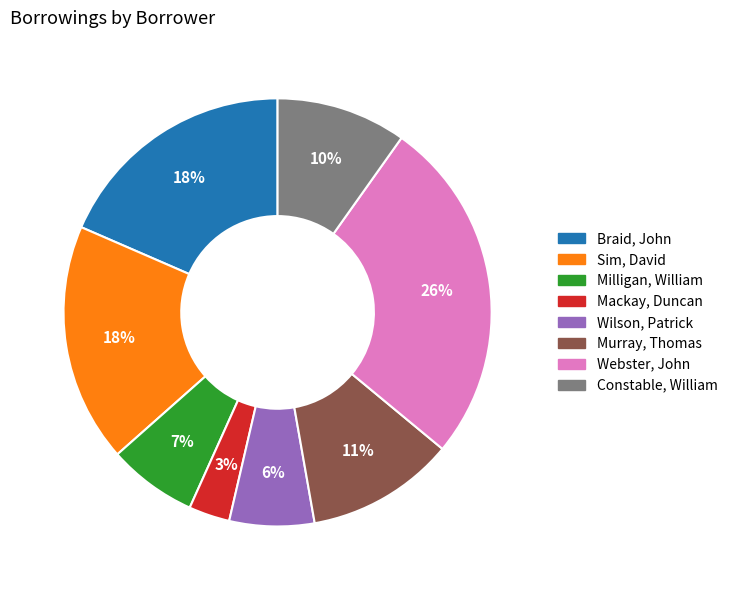

True or false: Murray, Thomas accounts for 16% of the total.

False